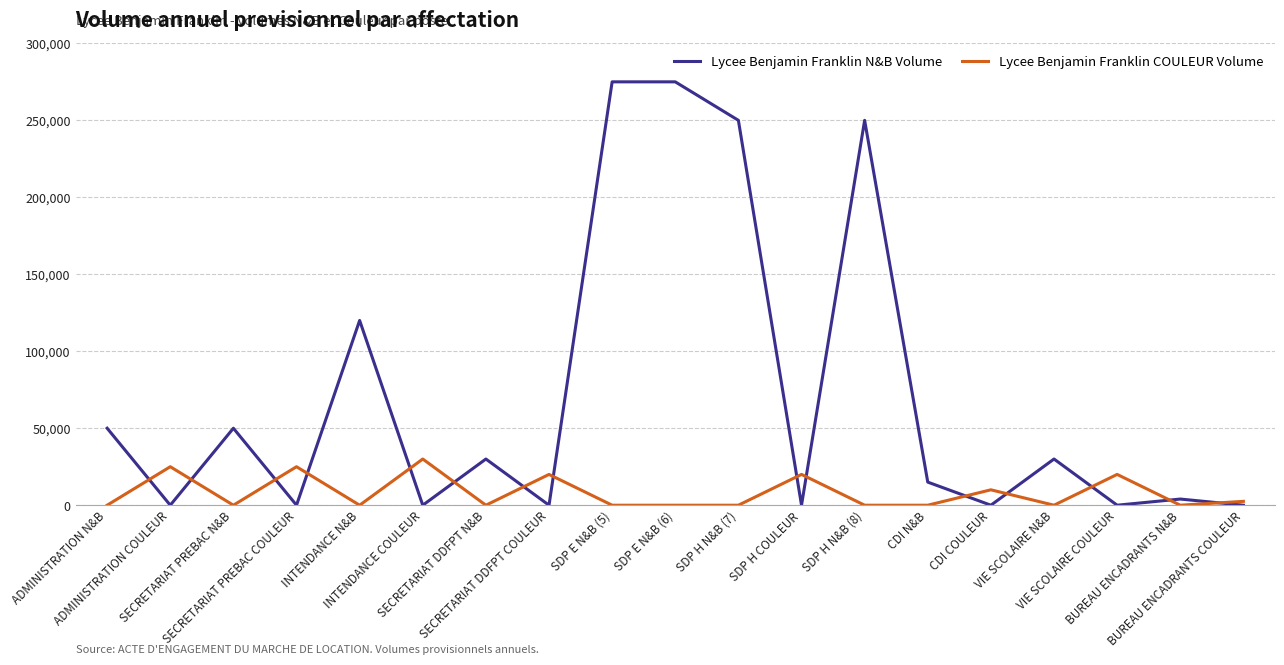

How many categories are shown in the chart?

19